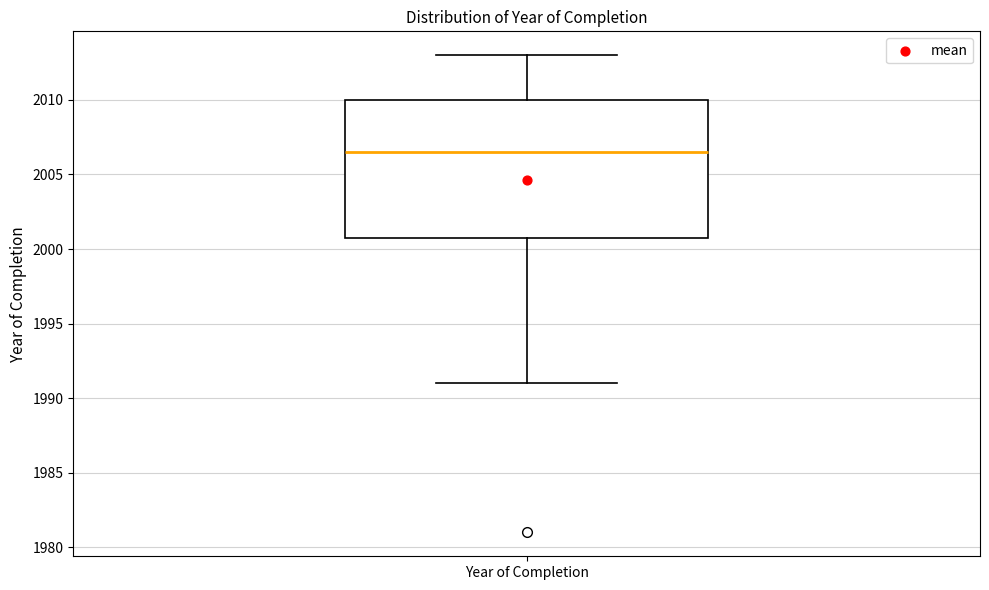

Transcribe this box plot: give where the median line is, the range the box spans, and where the two whiskers end, as read against the y-axis. The values are not printed on the chart, so give them approximately, as read against the axis.

median 2006.5, box 2001.0 to 2010.0, whiskers 1991.0 to 2013.0